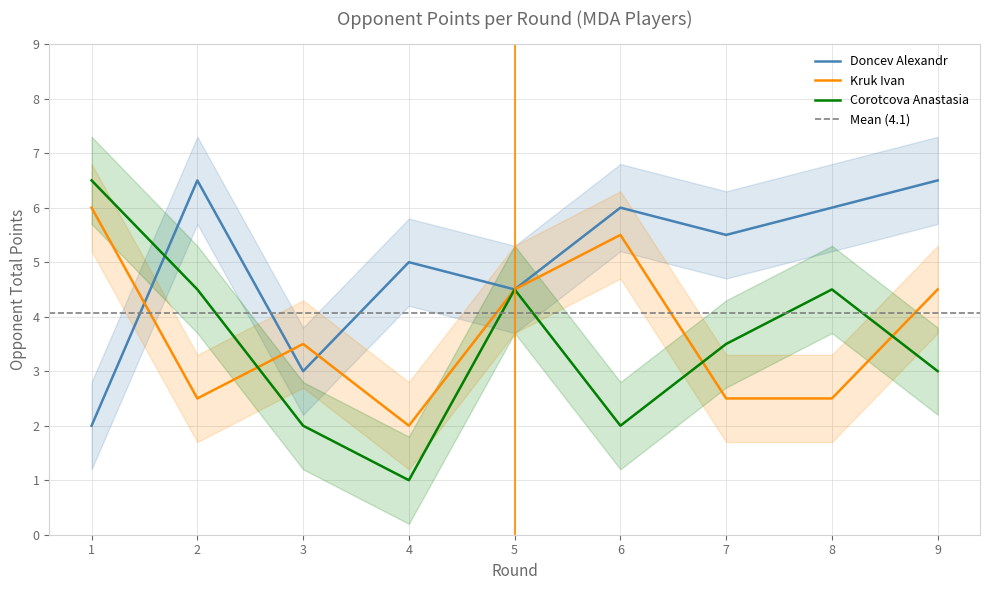

Is it true that Corotcova Anastasia Points equals 0.7 at 3?

False